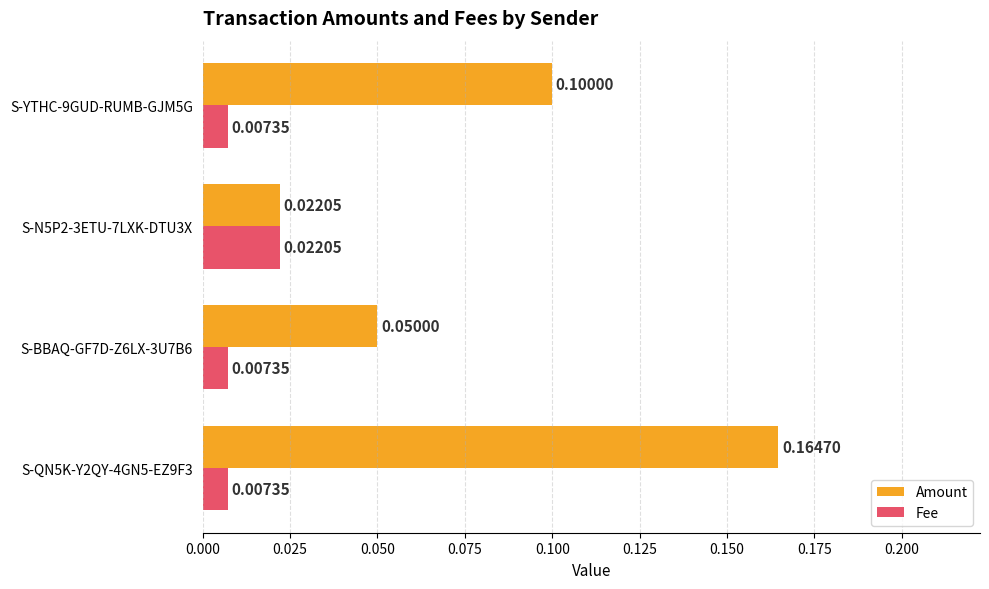

What is the sum of all Amount values?

0.3